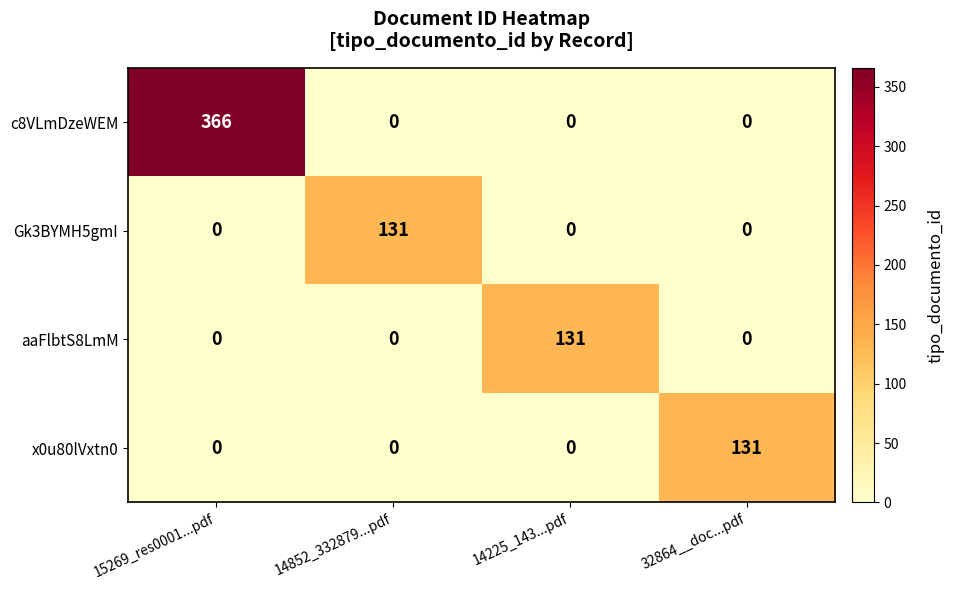

How many categories are shown in the chart?

4